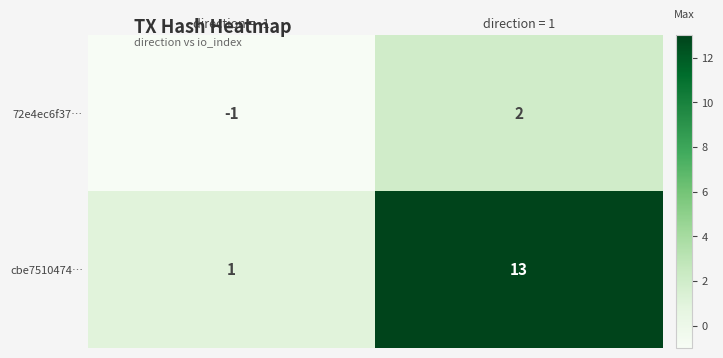

Which label corresponds to the largest value in the chart?

direction = 1